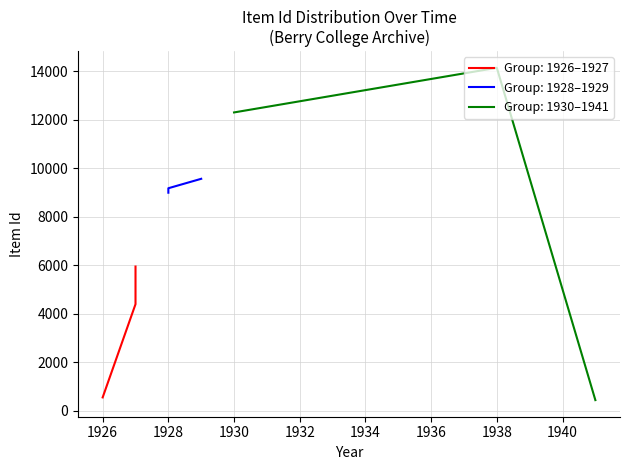

What is the maximum value for Group: 1930–1941?

14145